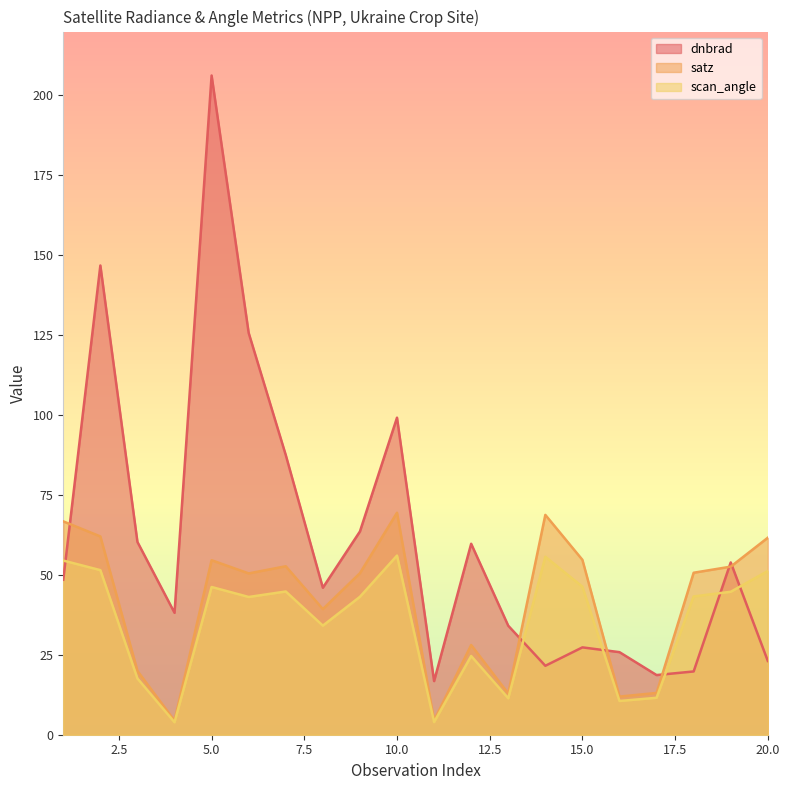

Which category has the highest value across all series?

5.0